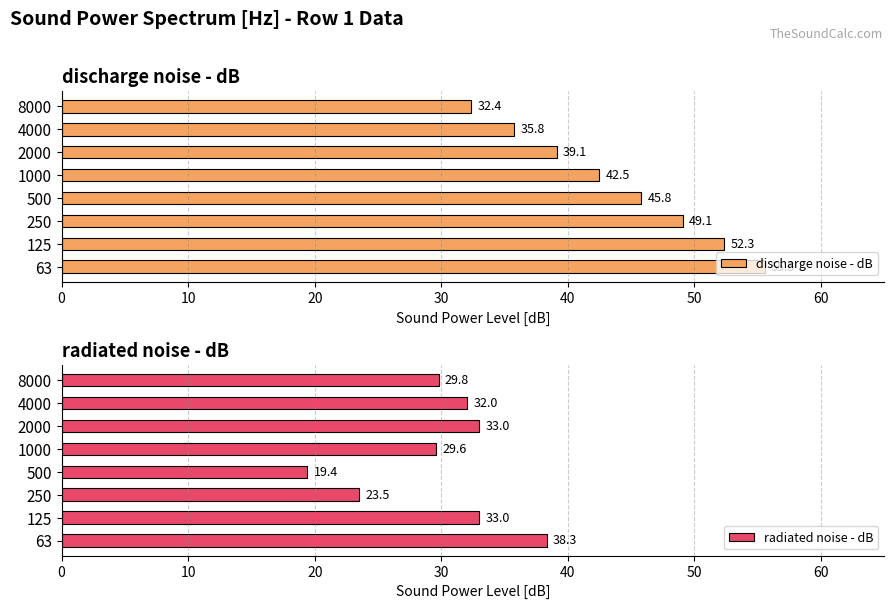

The value of discharge noise - dB at 500 is 15.0. True or false?

False